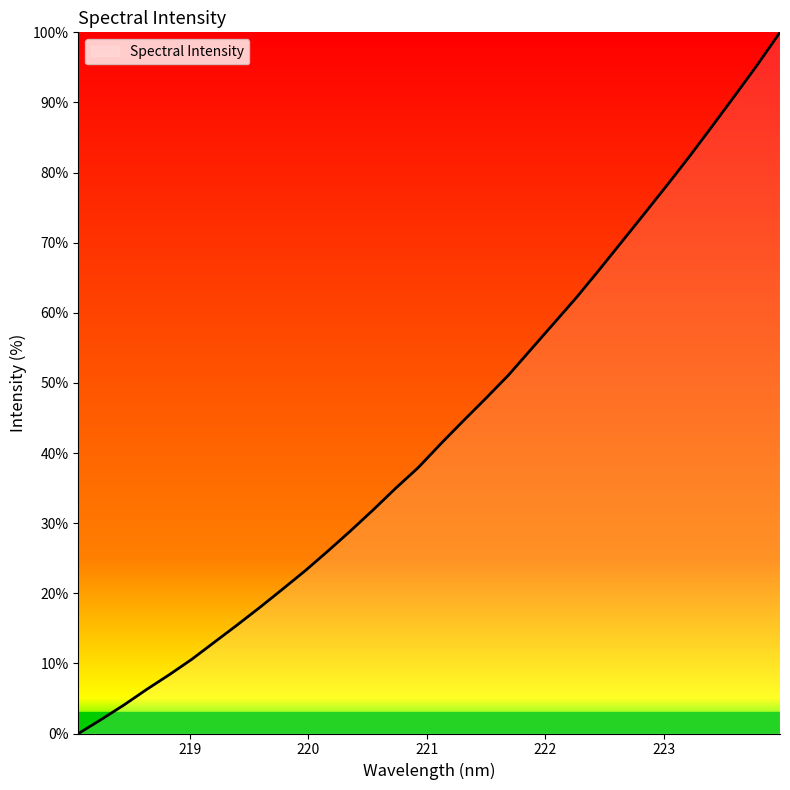

Does the chart display data point markers on the line(s)?

No